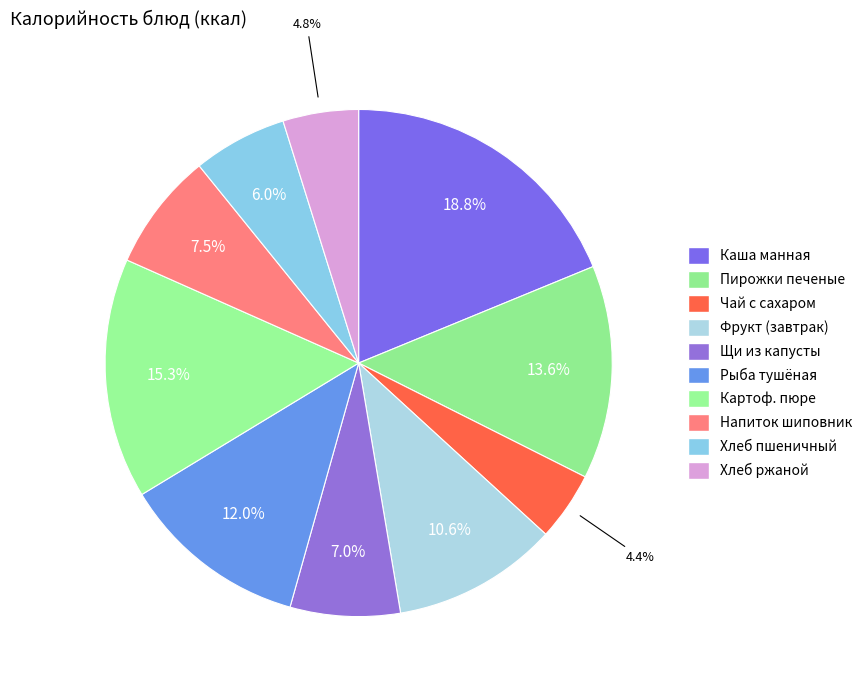

To the nearest percent, what is the average slice percentage?

10%